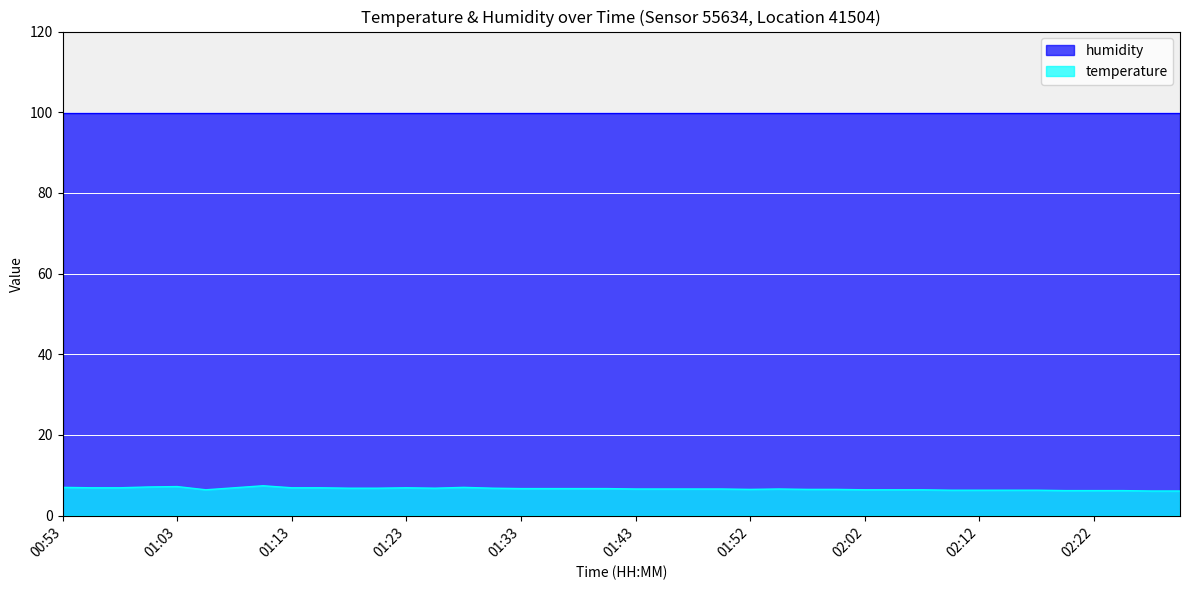

True or false: the data shows 6.2 at 02:22.

True